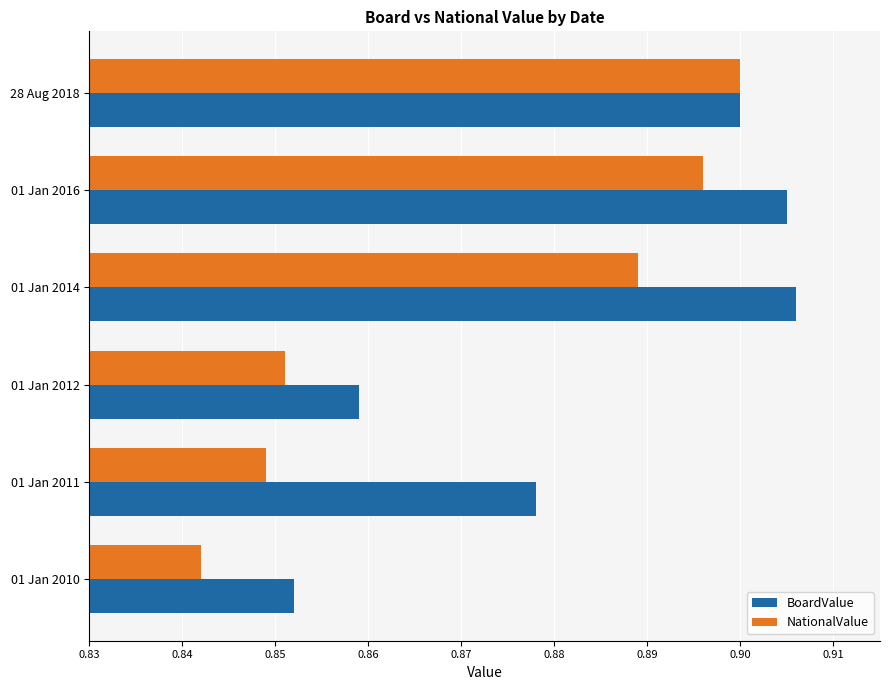

Which series has the widest spread of values?

NationalValue